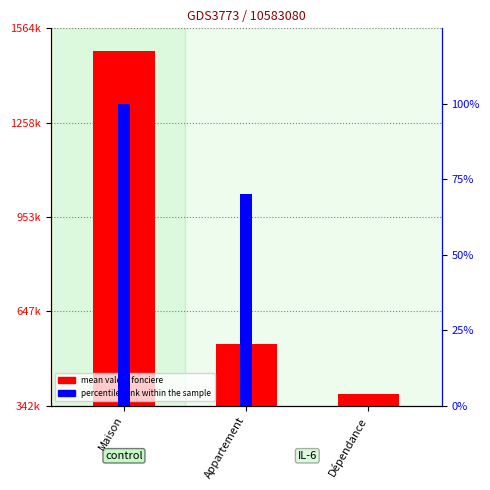

What is the label of the 3rd bar from the left?

Dépendance